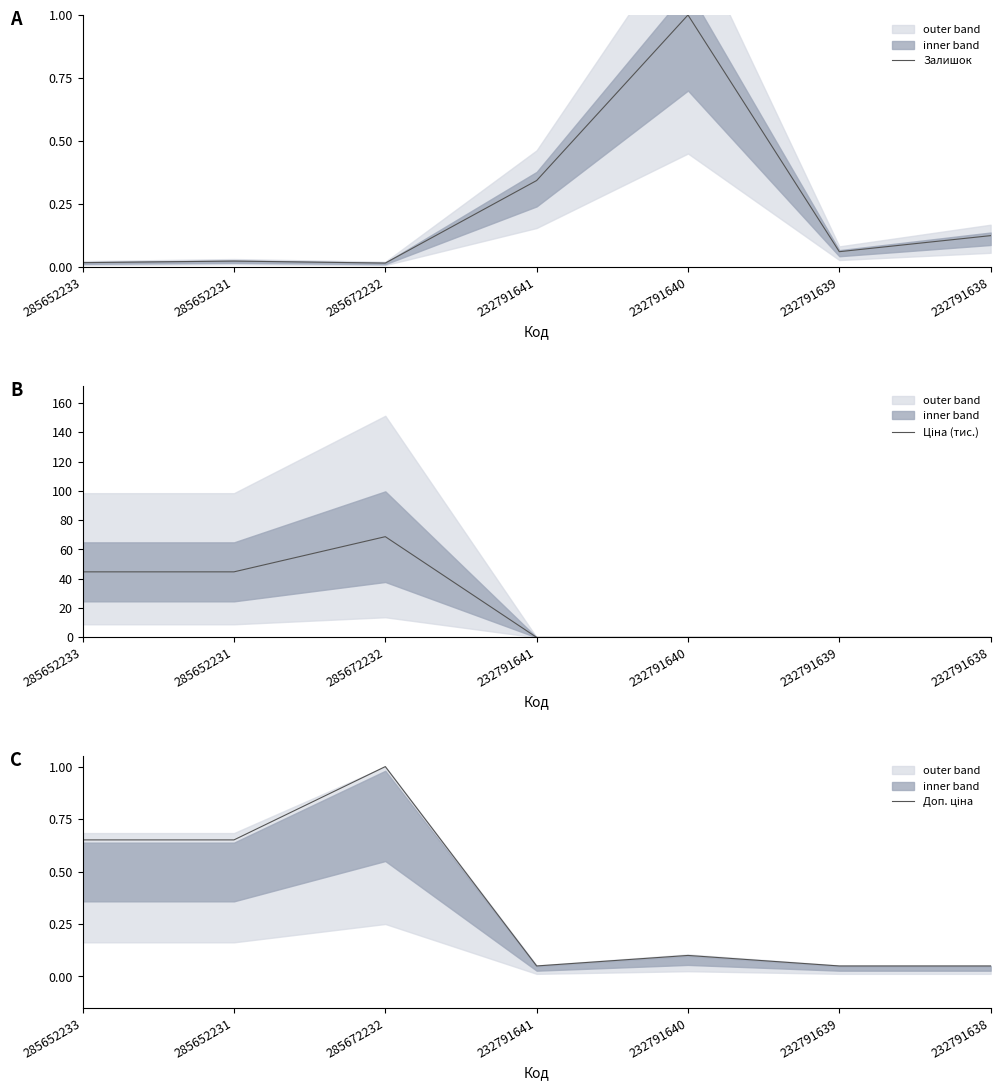

The value of Ціна (тис.) at 285672232 is 115.7. True or false?

False